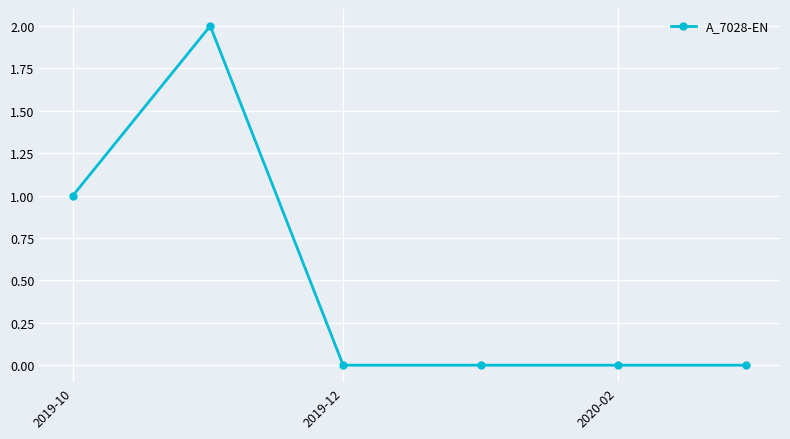

Reading left to right, list all the values displayed in this chart.

1	2	0	0	0	0